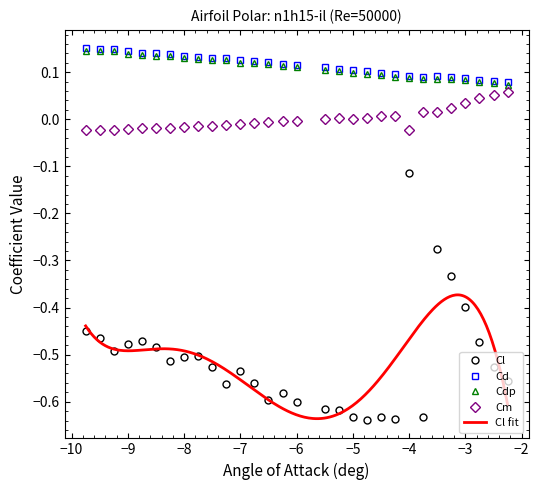

Which series has the widest spread of values?

Cl